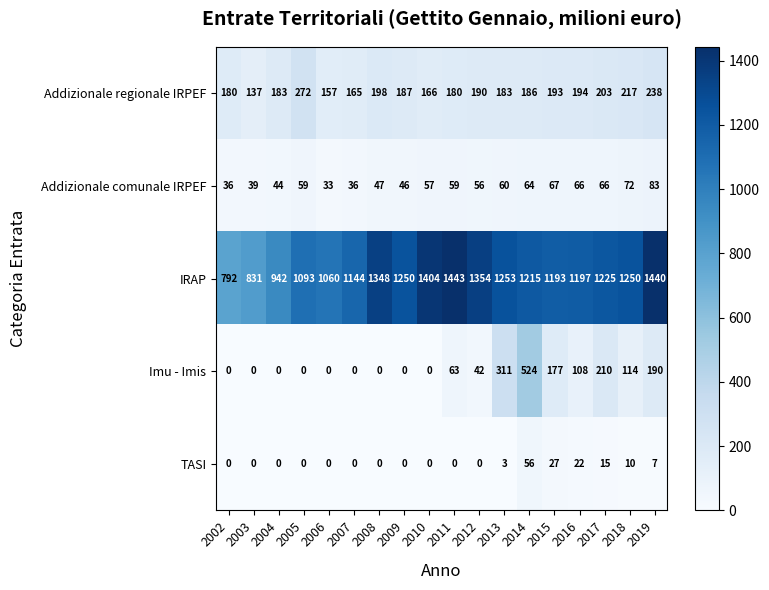

What is the difference between the highest and lowest values at 2007?

1144